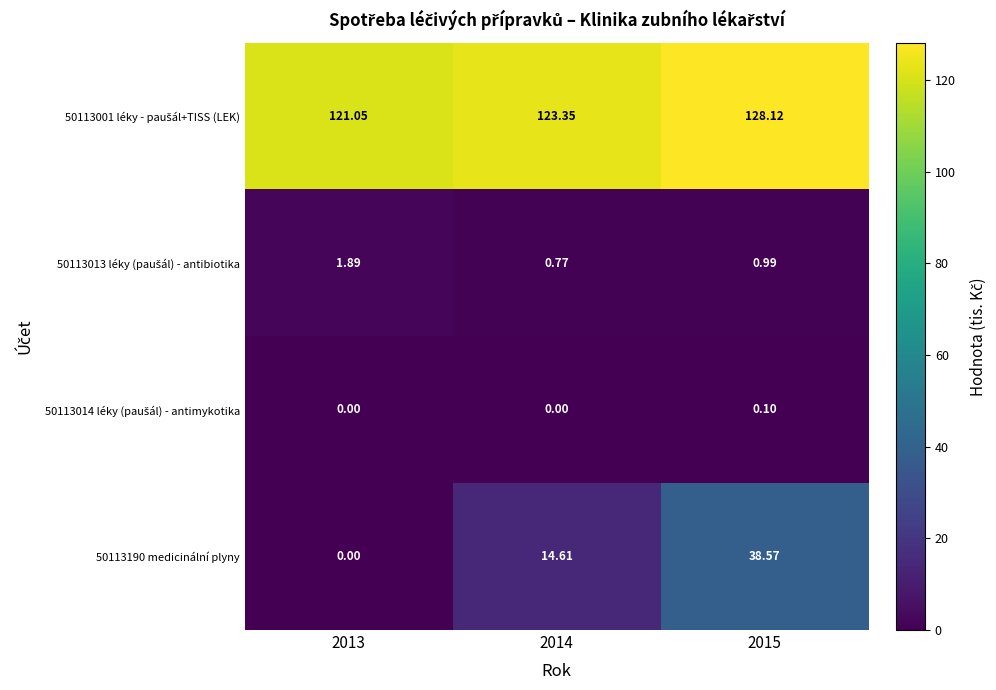

What is the difference between the highest and lowest values at 2014?

123.3